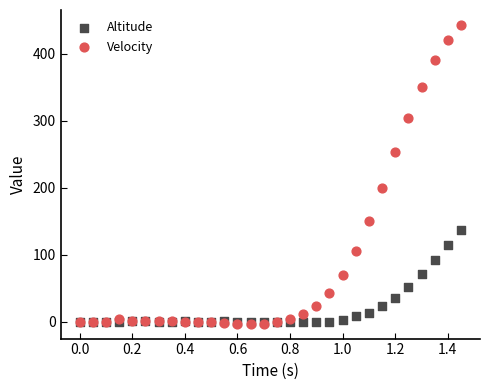

In the Velocity series, what Y value is closest to 220?

200